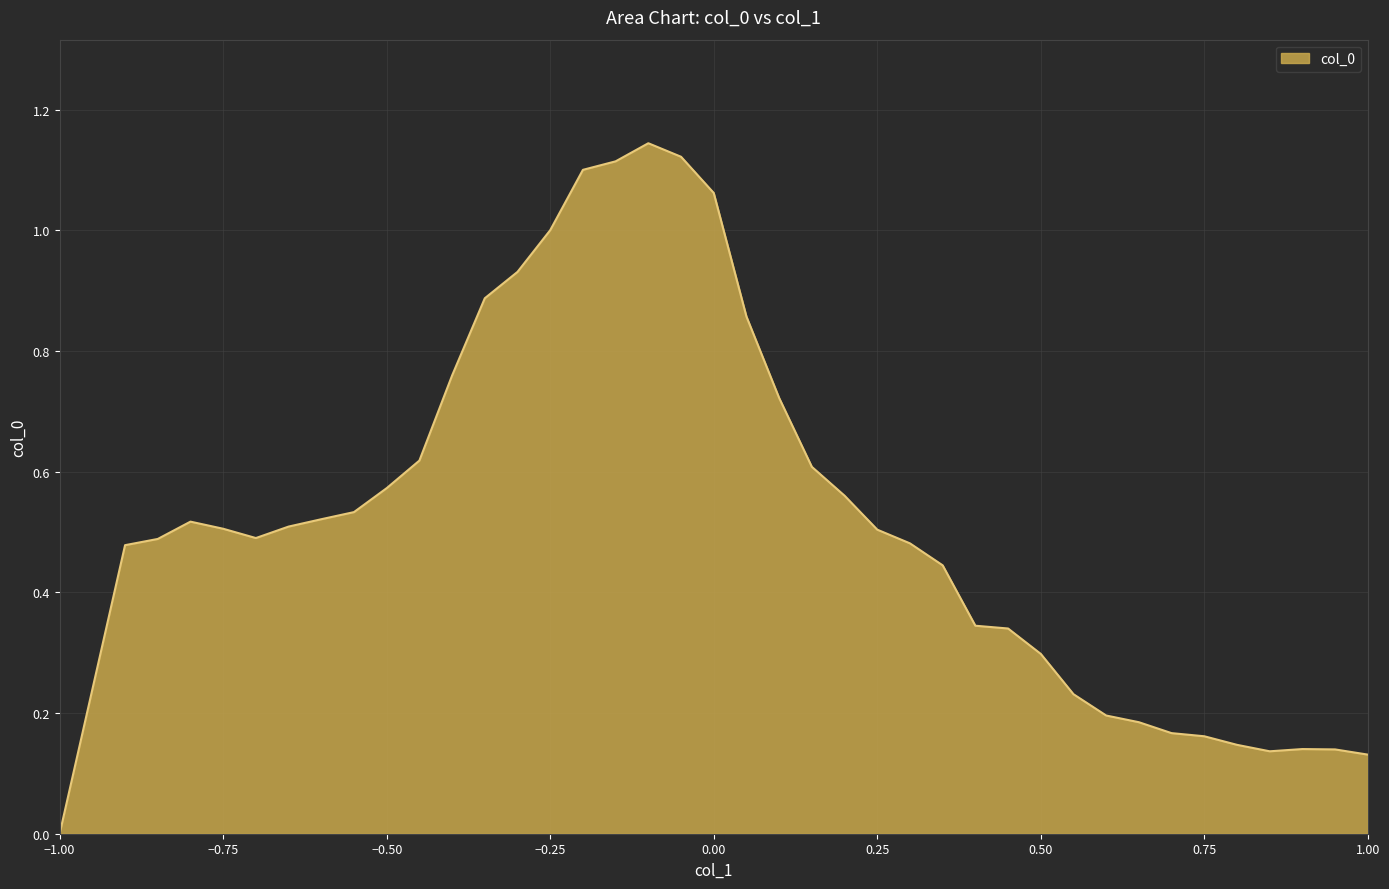

What is the sum of all values?

21.1